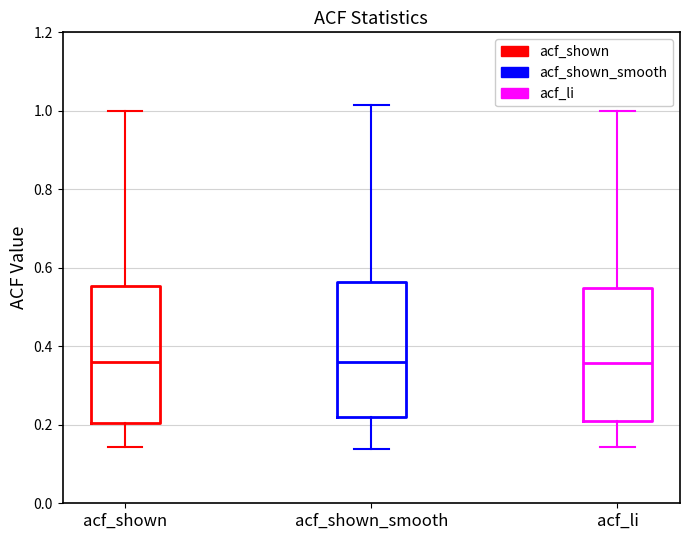

Reading left to right, transcribe this box plot: for each box, give where its median line is, the range the box spans, and where its two whiskers end, as read against the y-axis. The values are not printed on the chart, so give them approximately, as read against the axis.

acf_shown: median 0.36, box 0.20 to 0.56, whiskers 0.14 to 1.00
acf_shown_smooth: median 0.36, box 0.22 to 0.56, whiskers 0.14 to 1.02
acf_li: median 0.36, box 0.20 to 0.54, whiskers 0.14 to 1.00